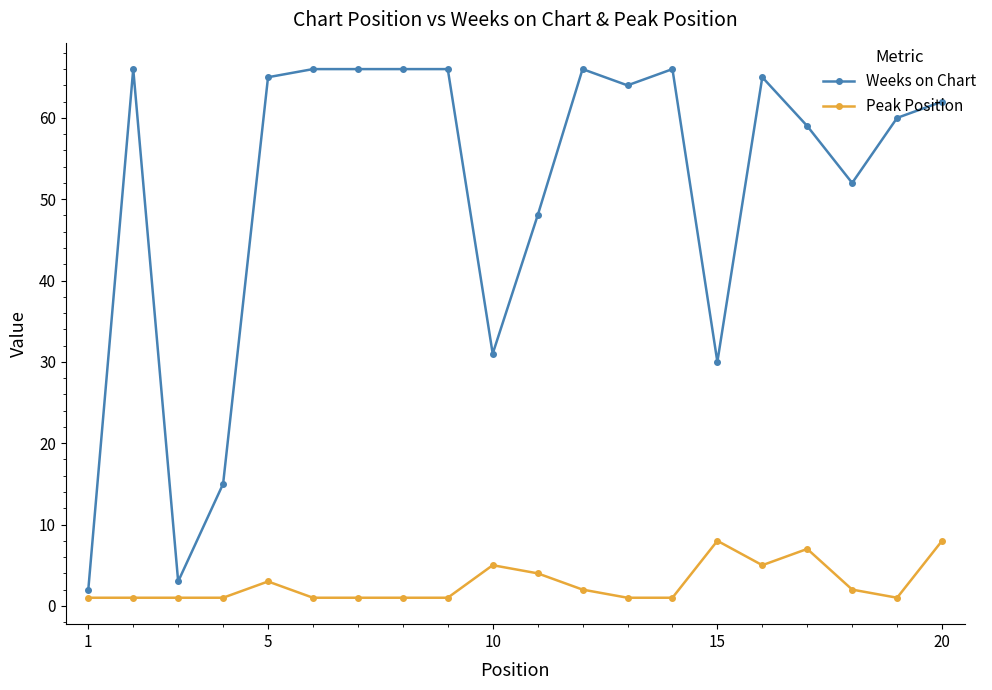

Which series has the widest spread of values?

Weeks on Chart